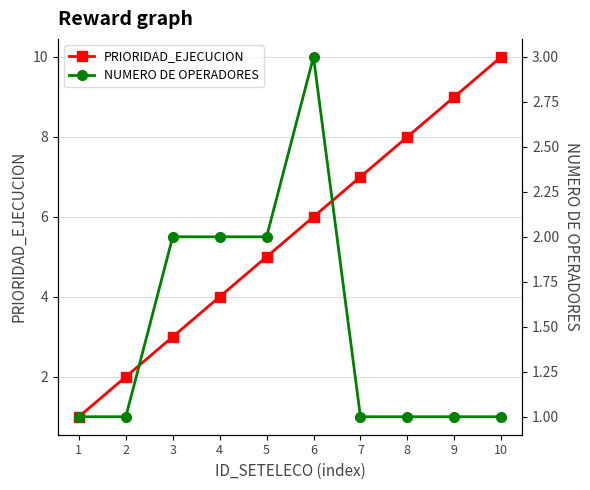

Which series has the largest total across all categories?

PRIORIDAD_EJECUCION